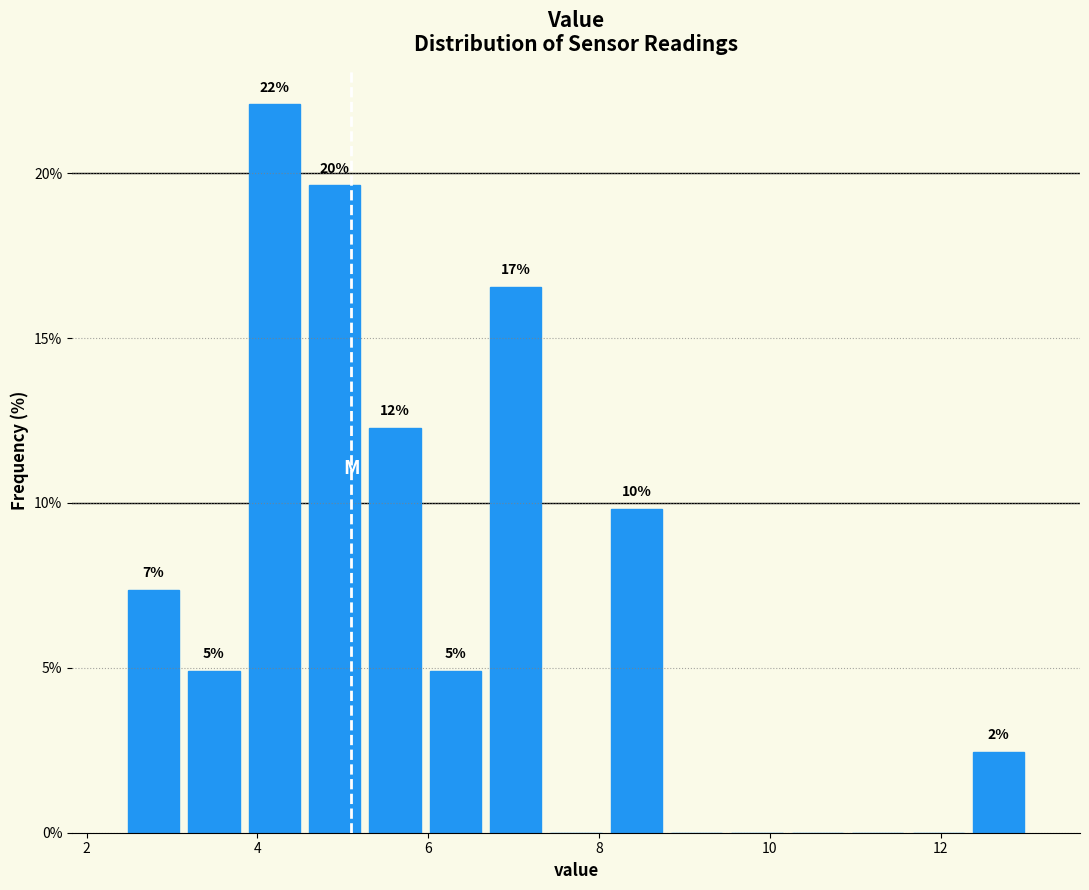

Read against the x-axis, roughly where is the centre of the tallest bar?

4.2